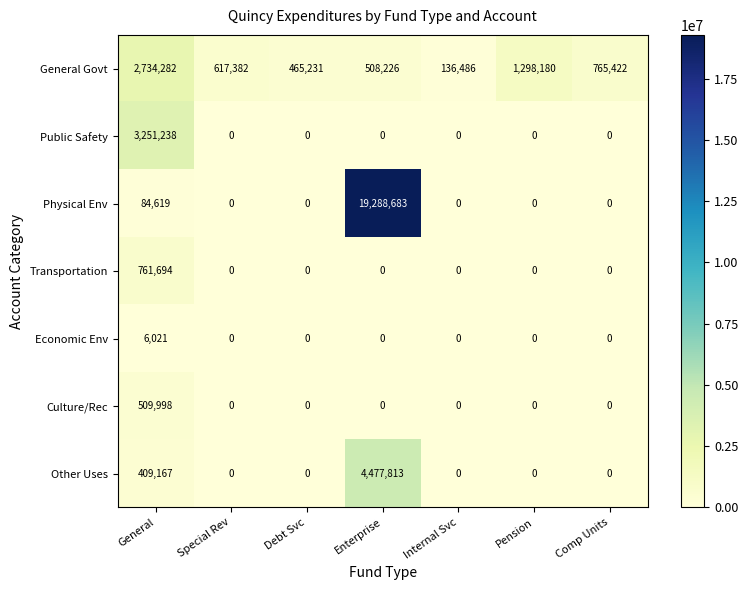

Which category has the highest value in the Other Uses series?

Enterprise